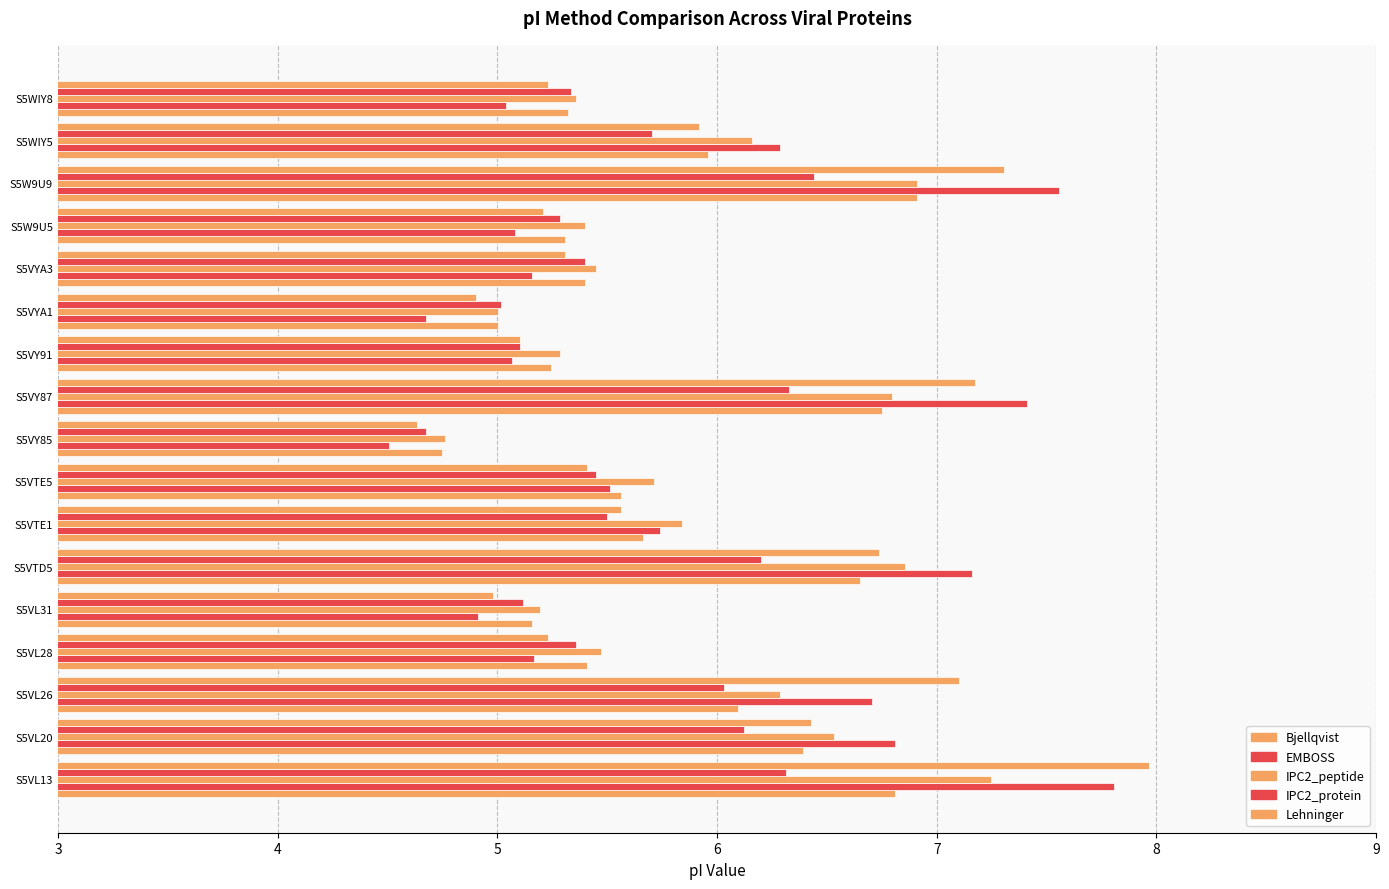

What is the maximum value shown in the chart?

8.0